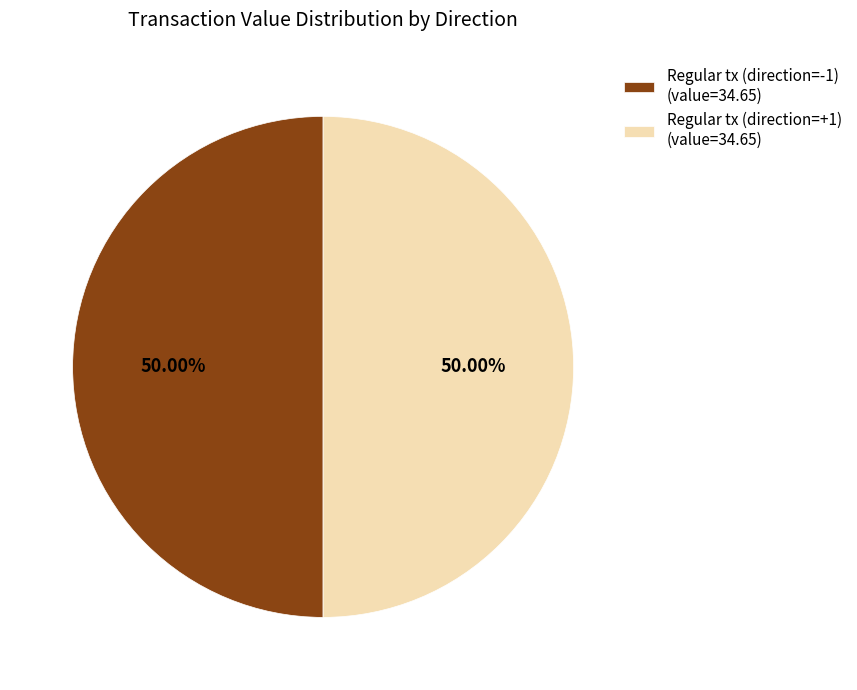

What is the ratio of the value at Regular tx (direction=+1) (value=34.65) to the value at Regular tx (direction=-1) (value=34.65)?

1.0